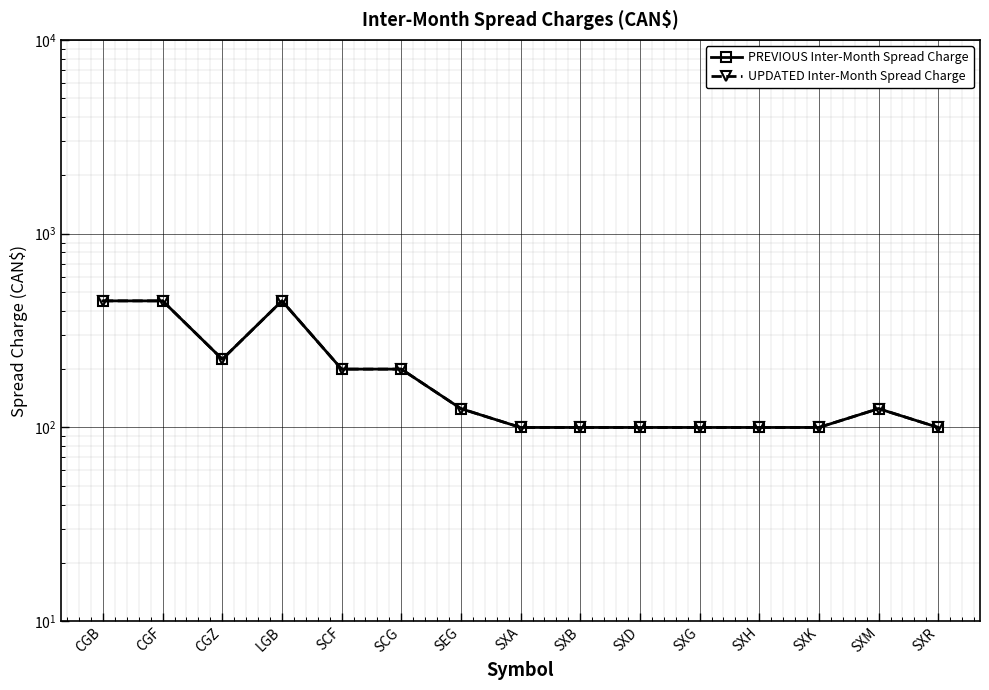

How many interior local peaks does the PREVIOUS Inter-Month Spread Charge series have?

2